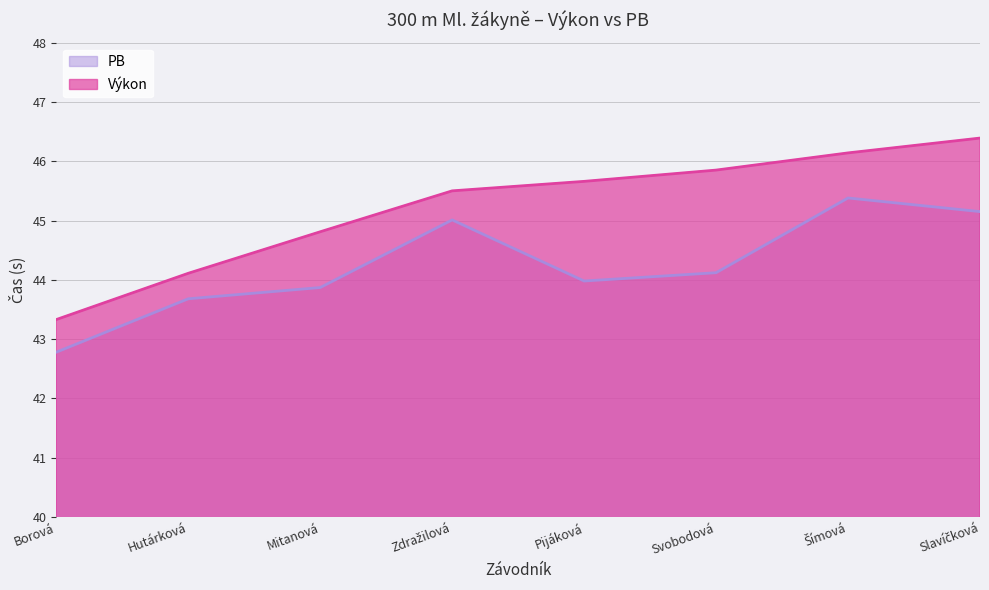

True or false: PB and Výkon intersect in this chart.

False